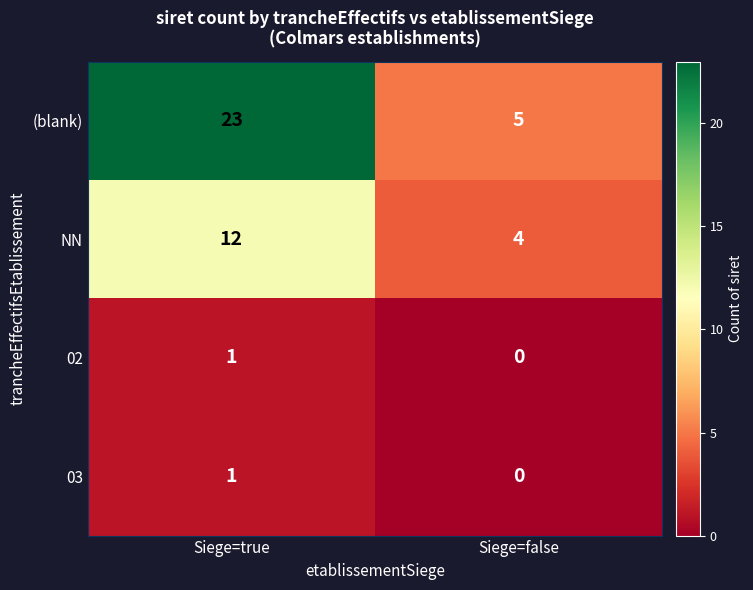

What is the sum of the NN values at Siege=false and Siege=true?

16